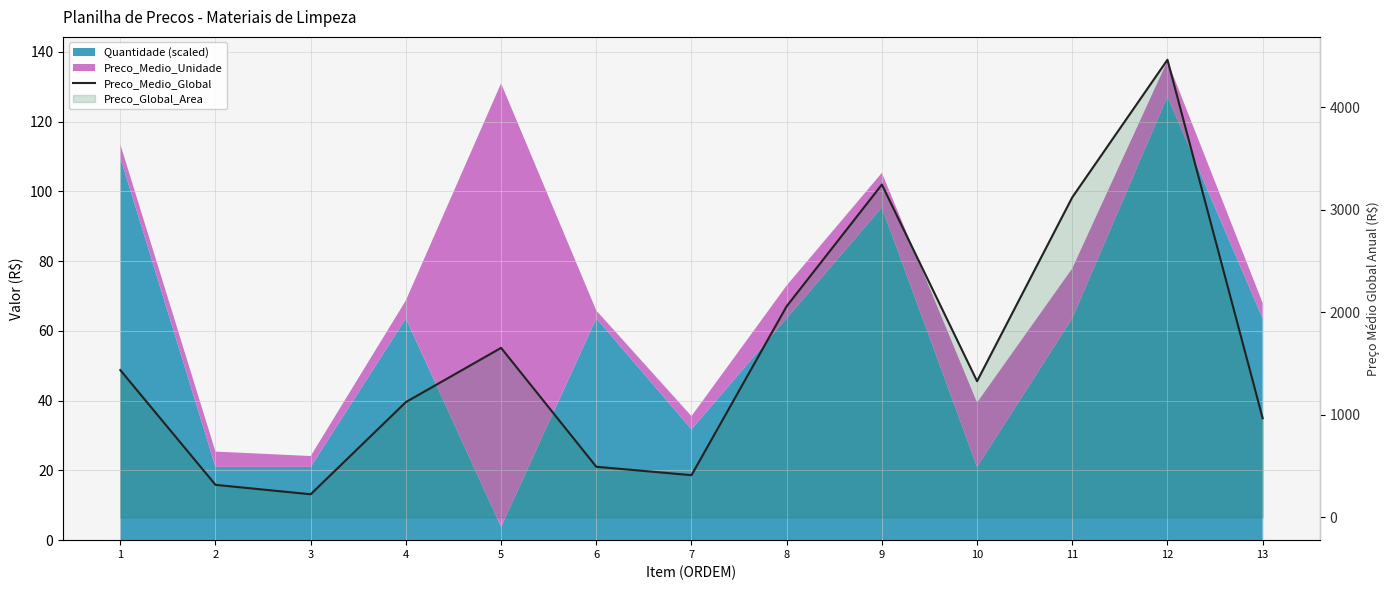

Read the value at 1.

1436.7